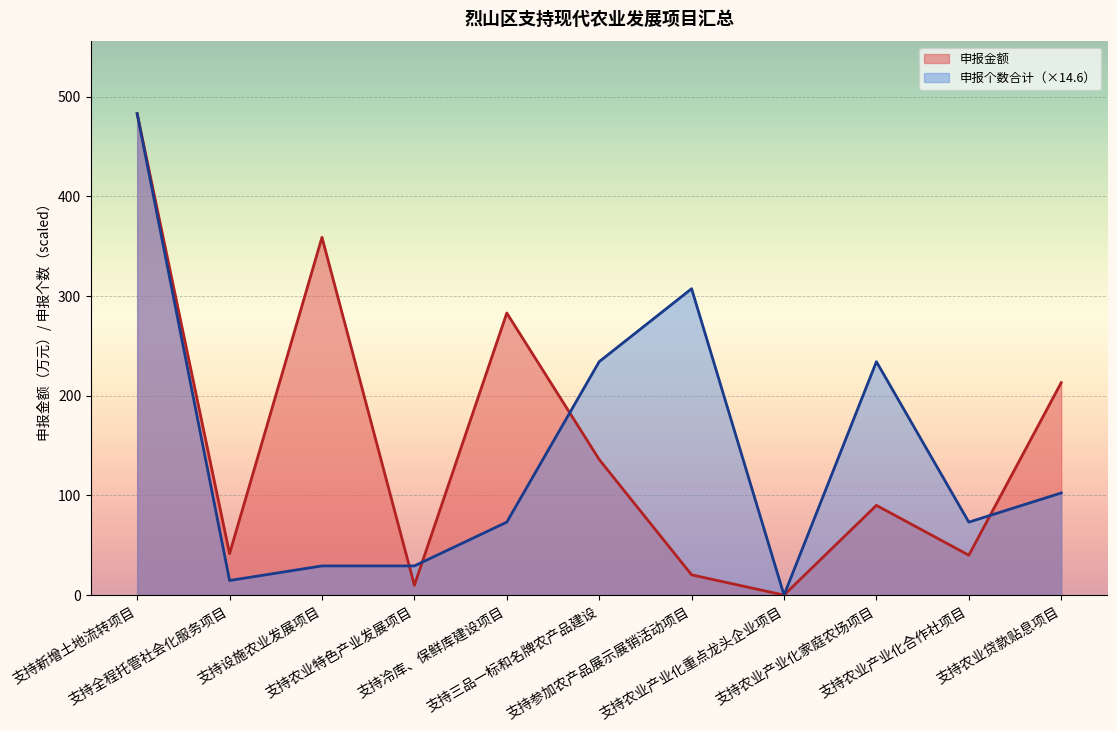

How many times do 申报金额 and 申报个数合计（×14.6） cross each other?

4